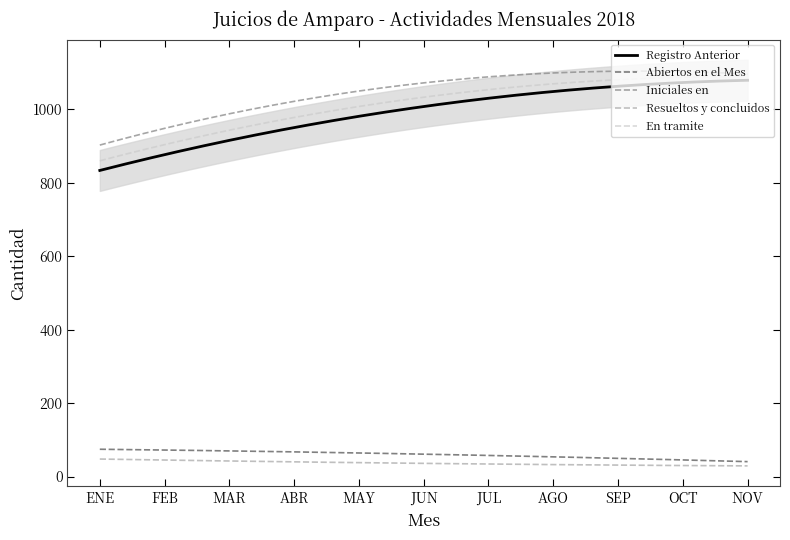

True or false: En tramite and Abiertos en el Mes intersect in this chart.

False